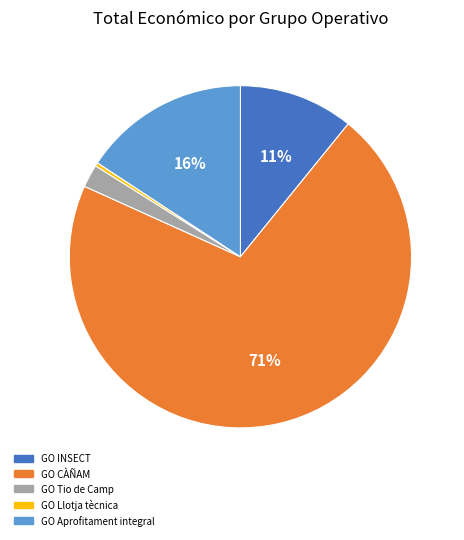

Do GO CÀÑAM and GO Llotja tècnica together represent more than half of the pie?

Yes